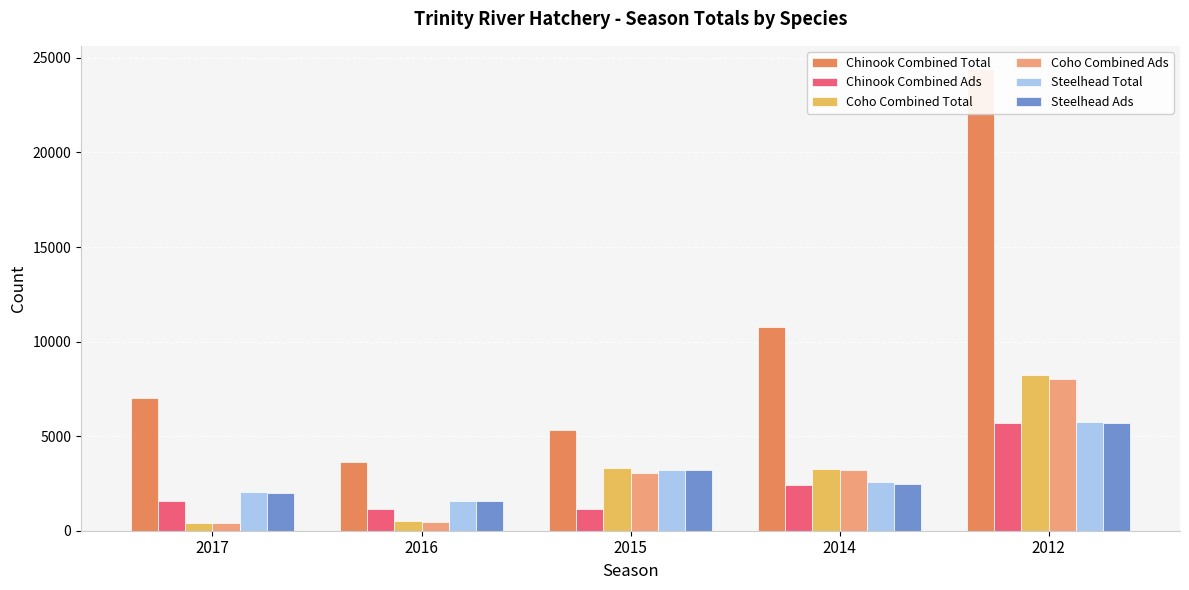

What is the total value across all series at 2015?

19316